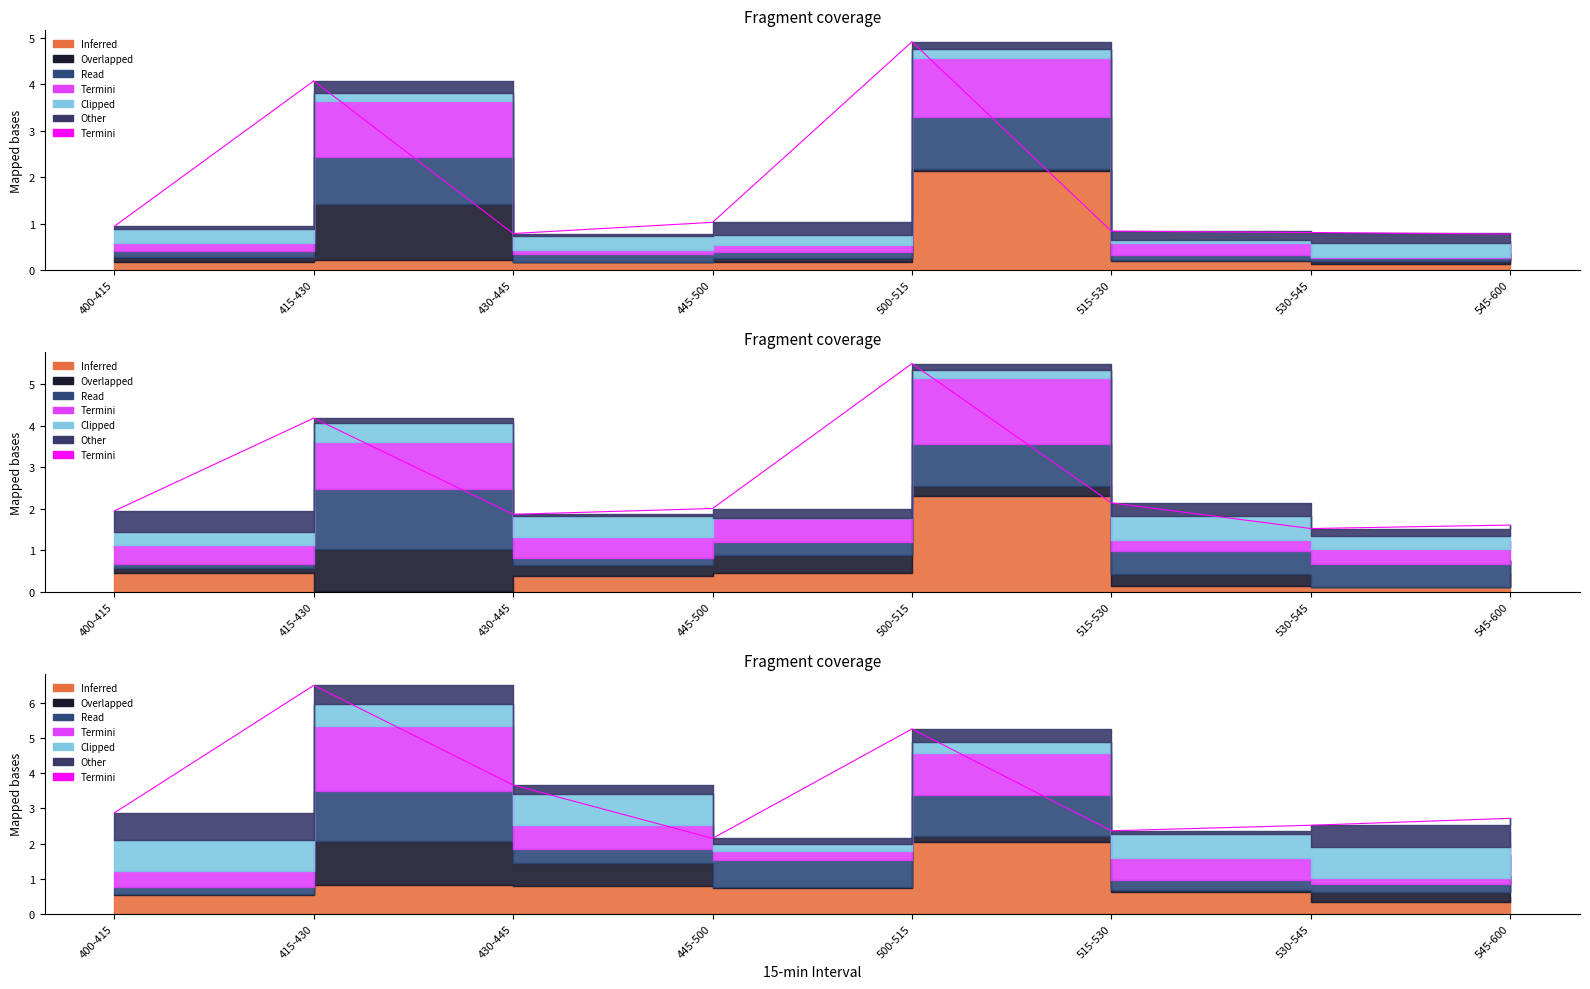

What is the label of the 2nd point from the right?

530-545